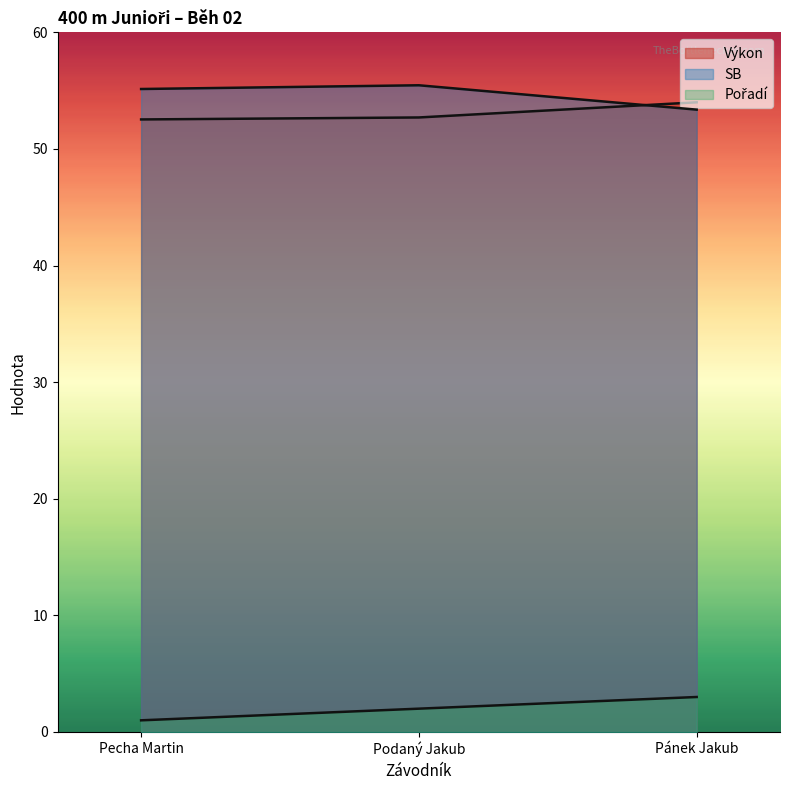

Rank the categories by Výkon value from lowest to highest.

Pecha Martin, Podaný Jakub, Pánek Jakub